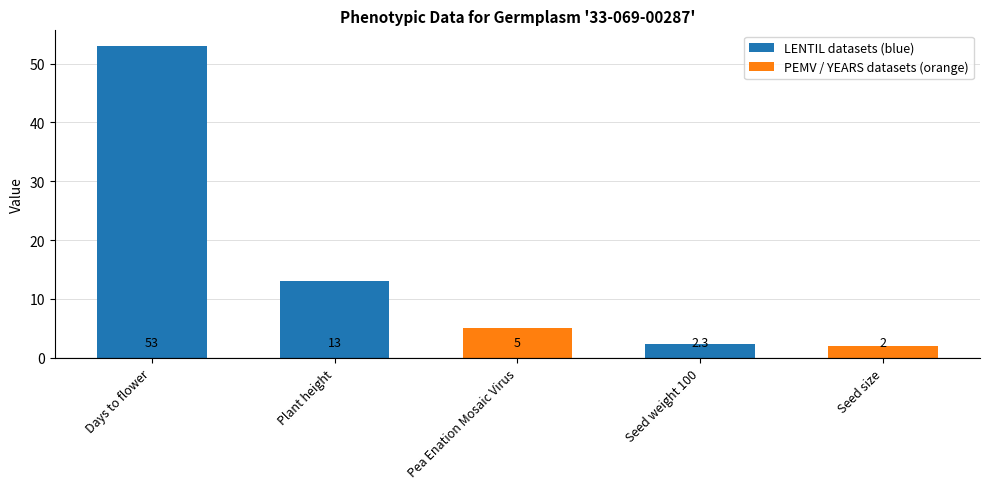

Reading right to left, extract all data points from this chart.

2.0	2.3	5.0	13.0	53.0